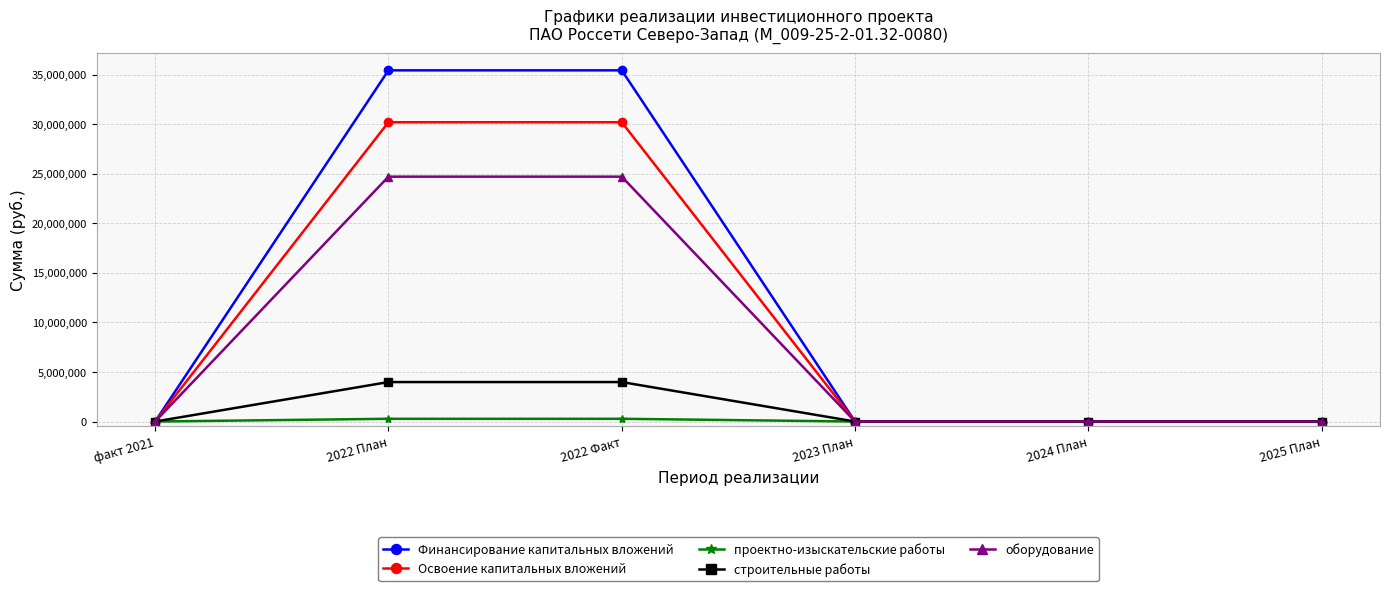

Reading left to right, what are all the values shown in this chart?

Финансирование капитальных вложений: 0	35422728	35422728	0	0	0
Освоение капитальных вложений: 0	30187743	30187743	0	0	0
проектно-изыскательские работы: 0	276001	276001	0	0	0
строительные работы: 0	3981478	3981478	0	0	0
оборудование: 0	24698125	24698125	0	0	0